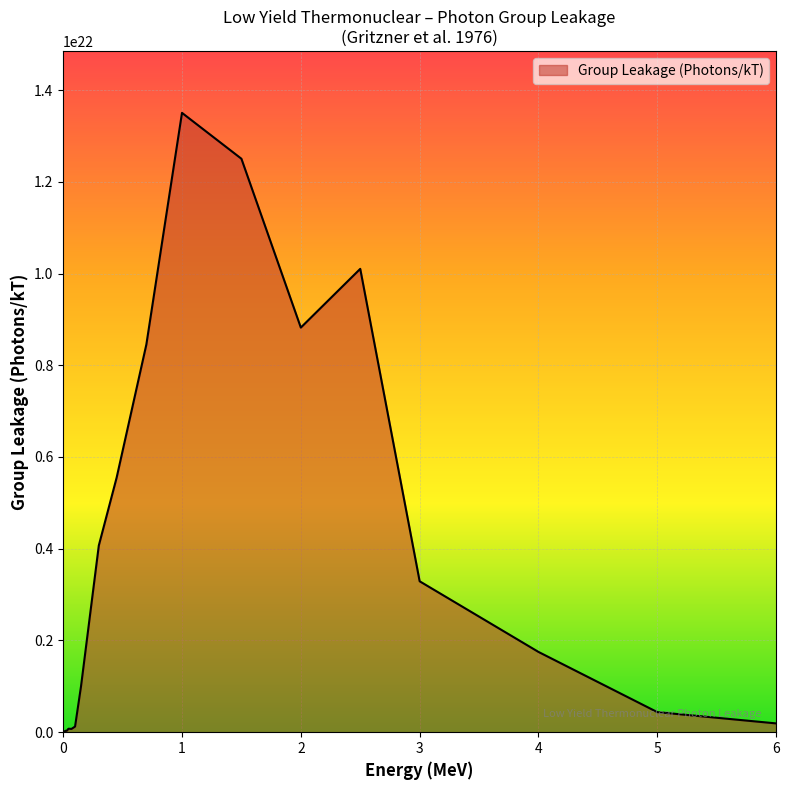

At which label does the data first exceed 1750249999999999934464?

0.3